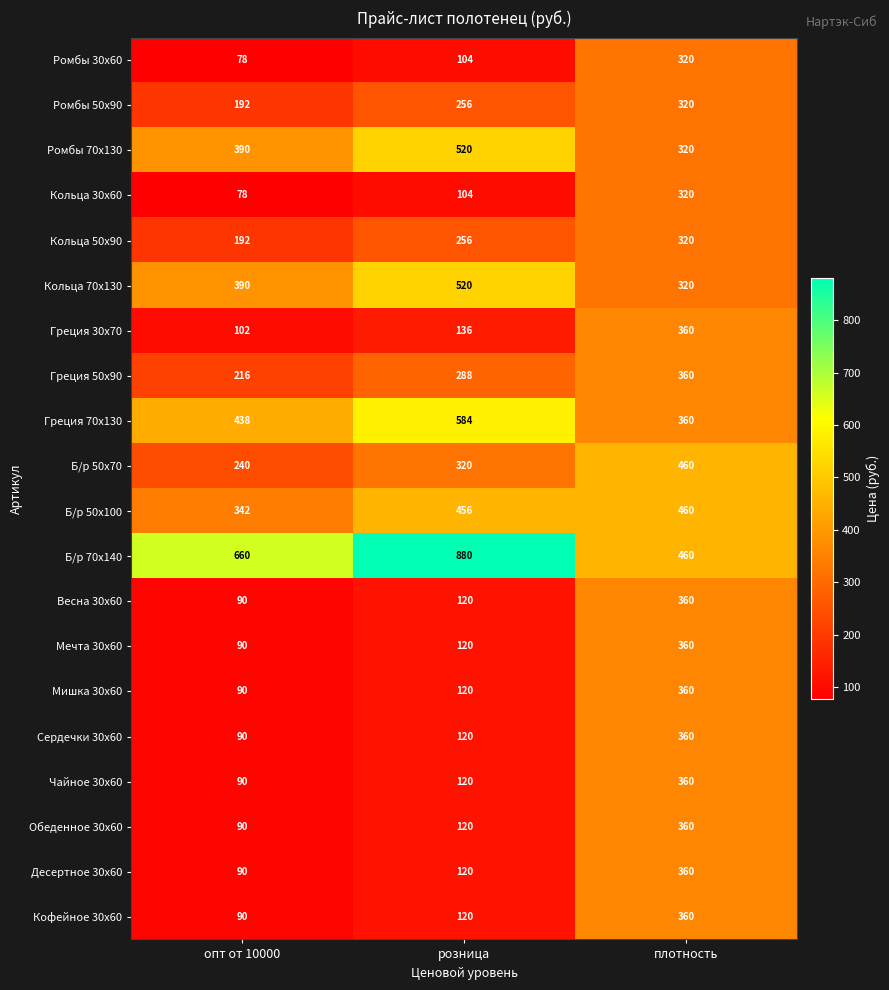

Count the number of data series in this chart.

20